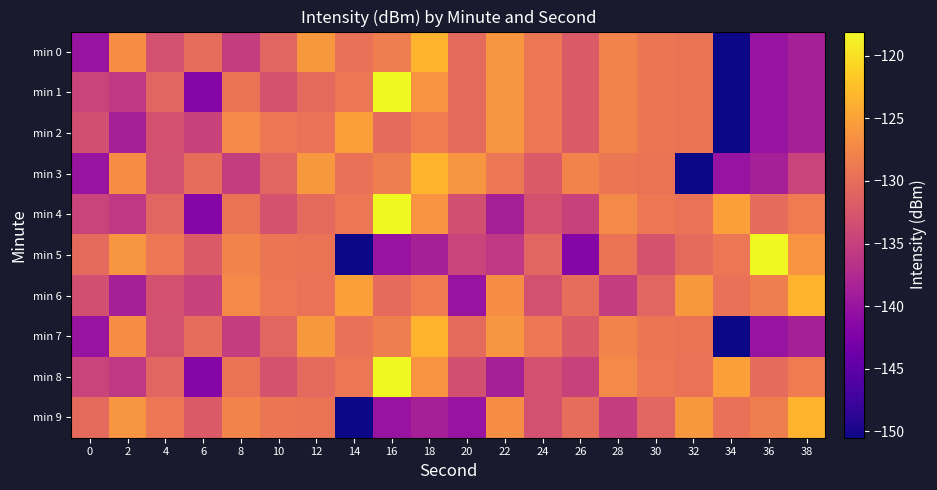

At which category is the sum across all series the highest?

16